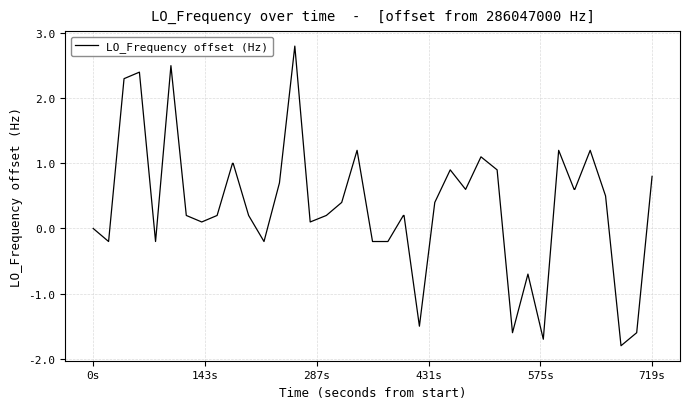

What is the difference between the maximum and minimum values?

4.6